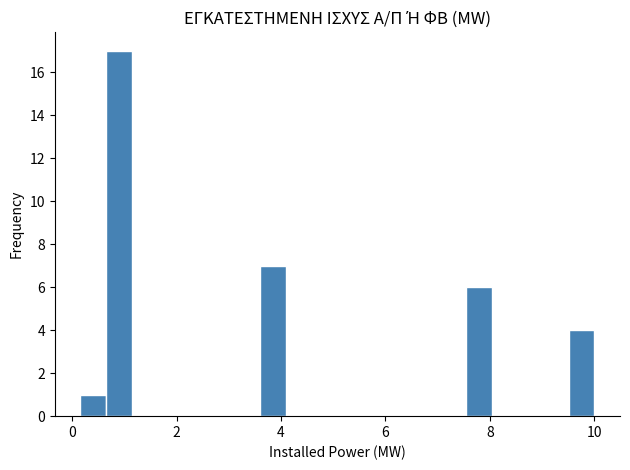

Read against the x-axis, roughly where is the centre of the tallest bar?

0.8